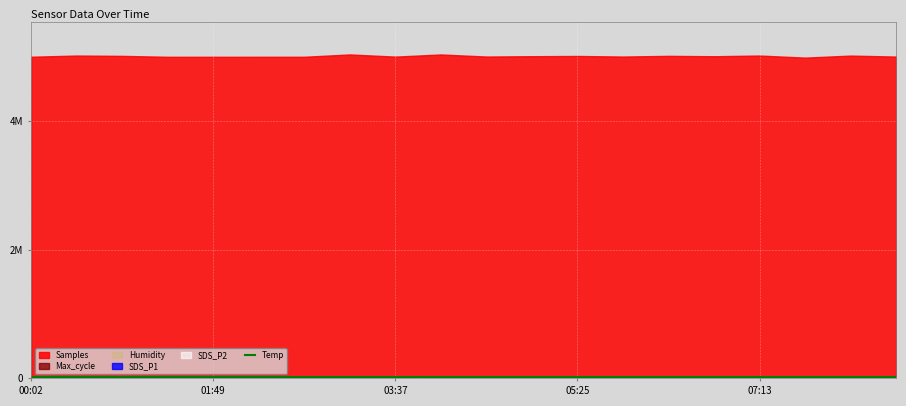

What is the value of the 16th point from the left?

20240